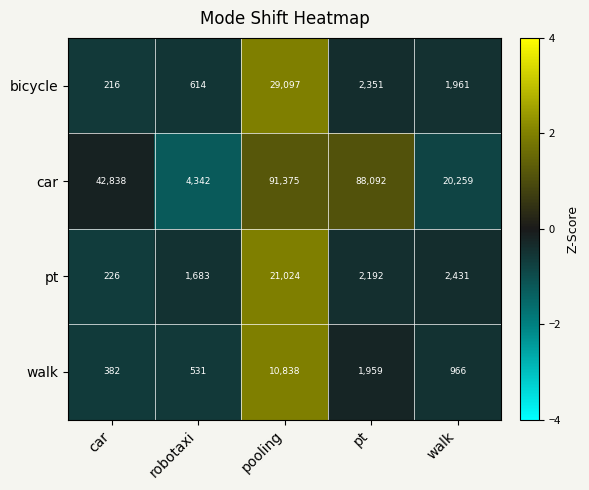

Reading left to right, extract all data points from this chart.

bicycle: 216	614	29097	2351	1961
car: 42838	4342	91375	88092	20259
pt: 226	1683	21024	2192	2431
walk: 382	531	10838	1959	966